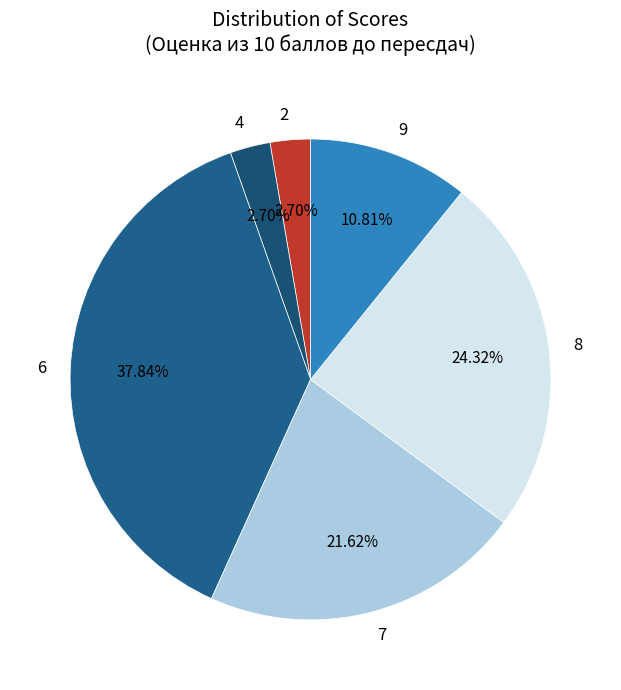

Does 4 account for over 50% of the chart?

No